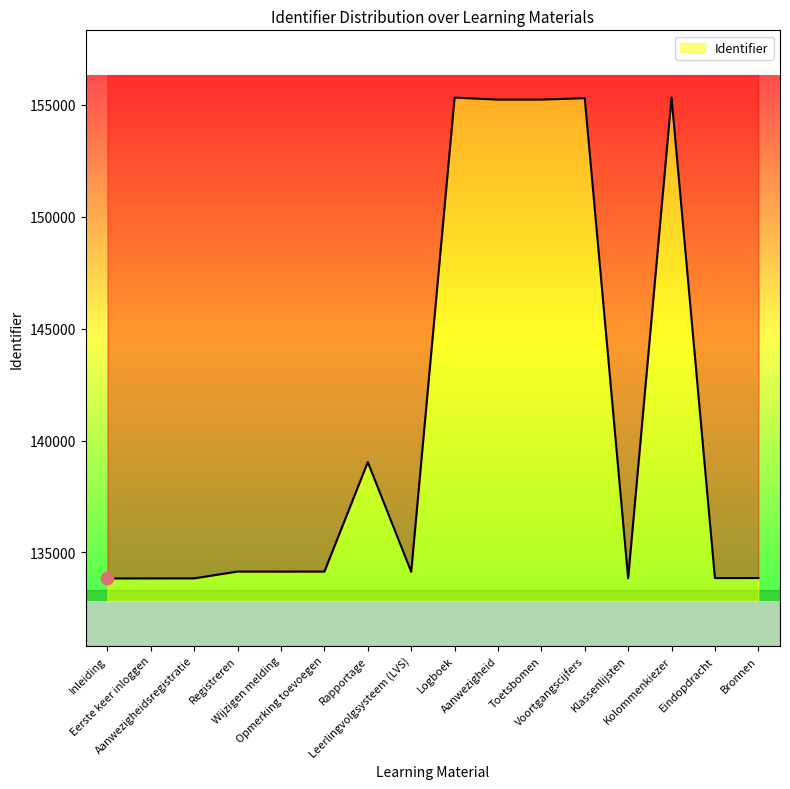

What is the change in value from Aanwezigheid to Eindopdracht?

-21377